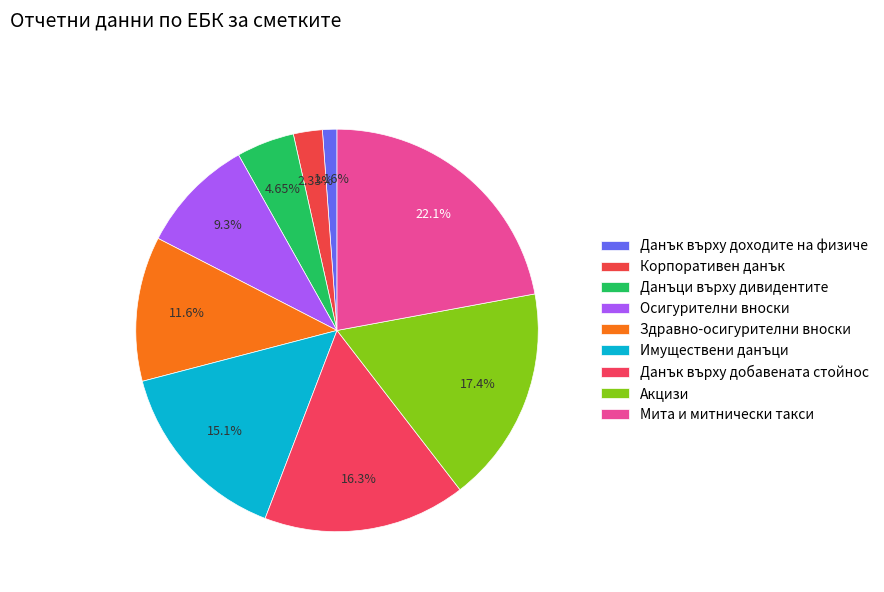

To the nearest percent, what is the difference between the Мита и митнически такси and Данъци върху дивидентите slice percentages?

17%